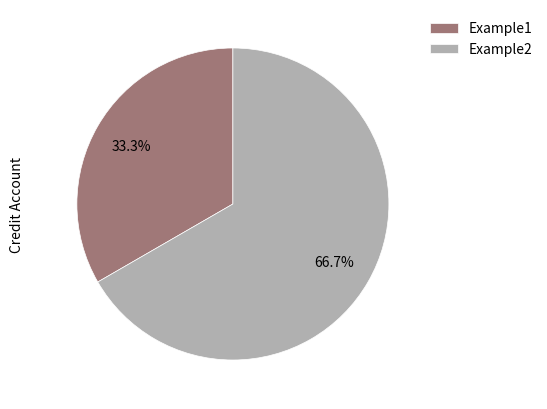

What is the smallest slice in the pie chart?

Example1